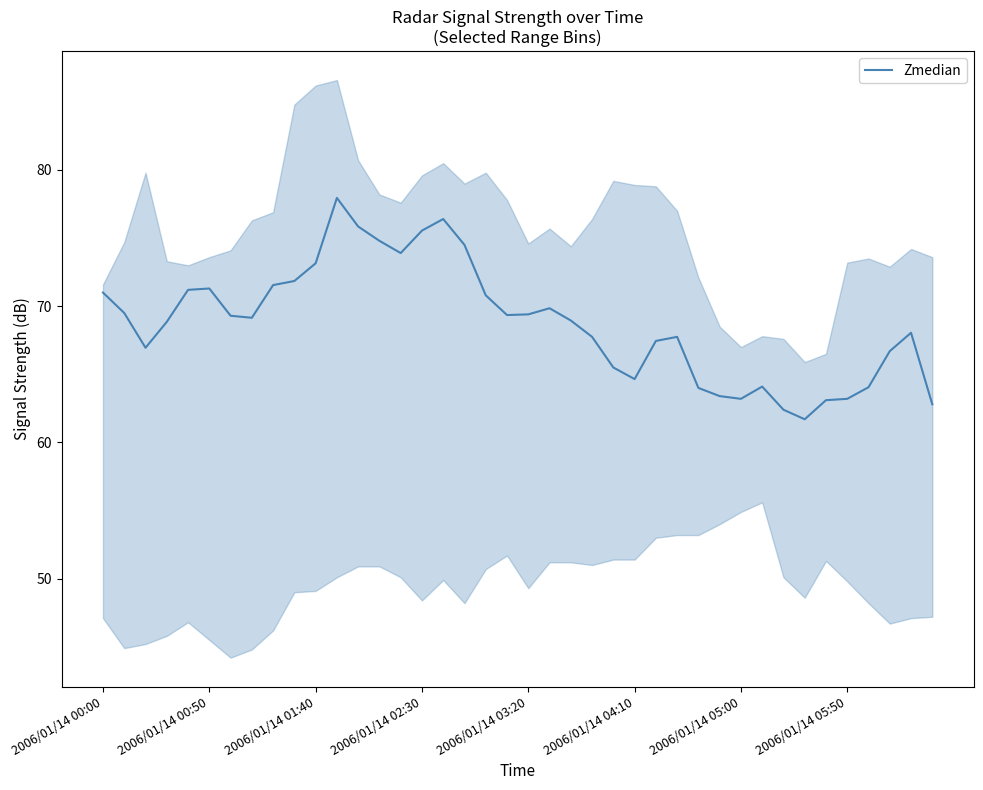

Is it true that Zmedian equals 69.4 at 2006/01/14 03:20?

True